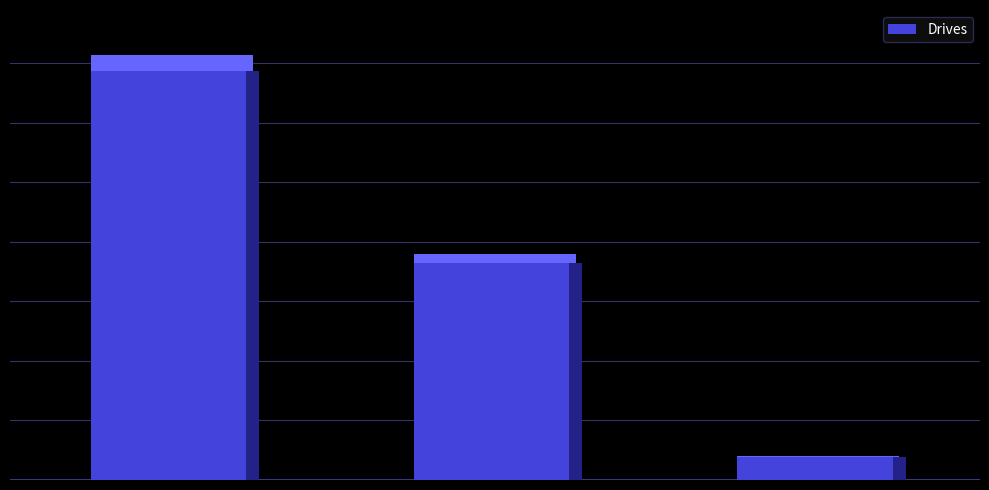

What is the change in value from 2 to 3?

+324